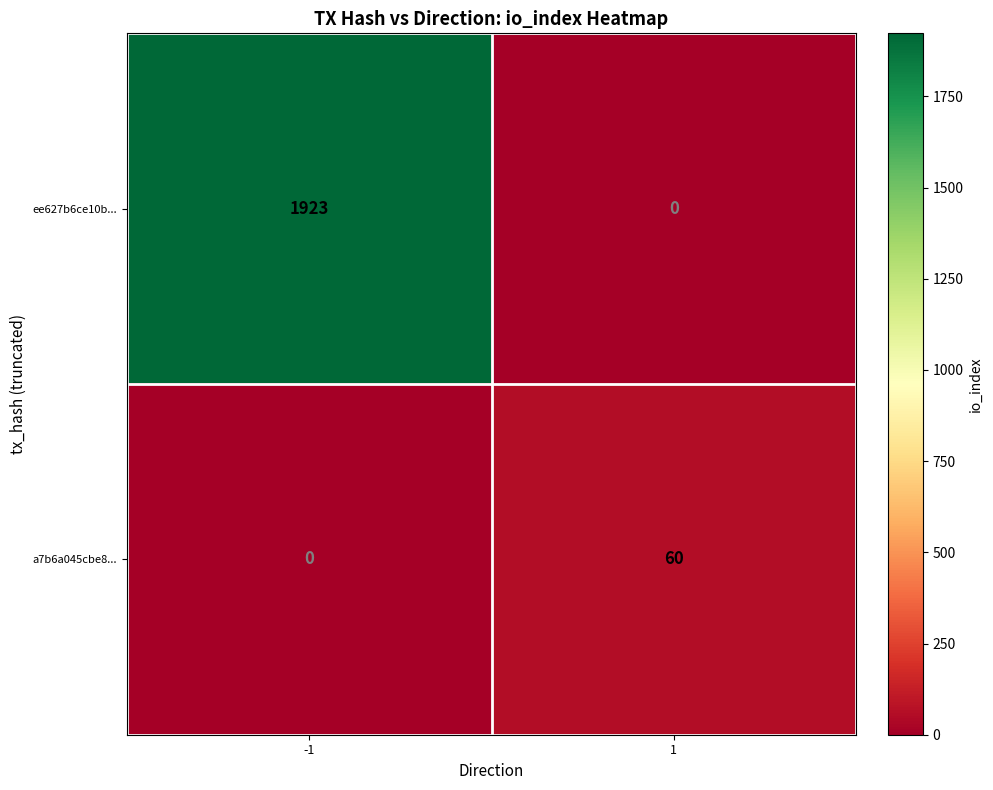

The value of a7b6a045cbe8... at -1 is 37. True or false?

False